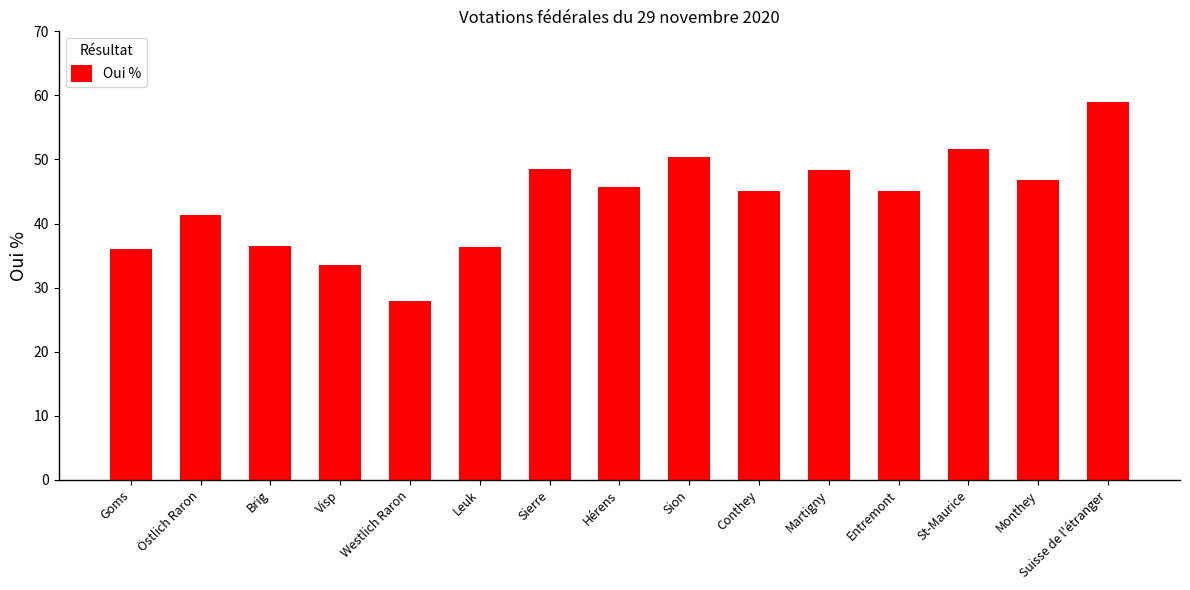

What is the change in value from Goms to Martigny?

+12.4